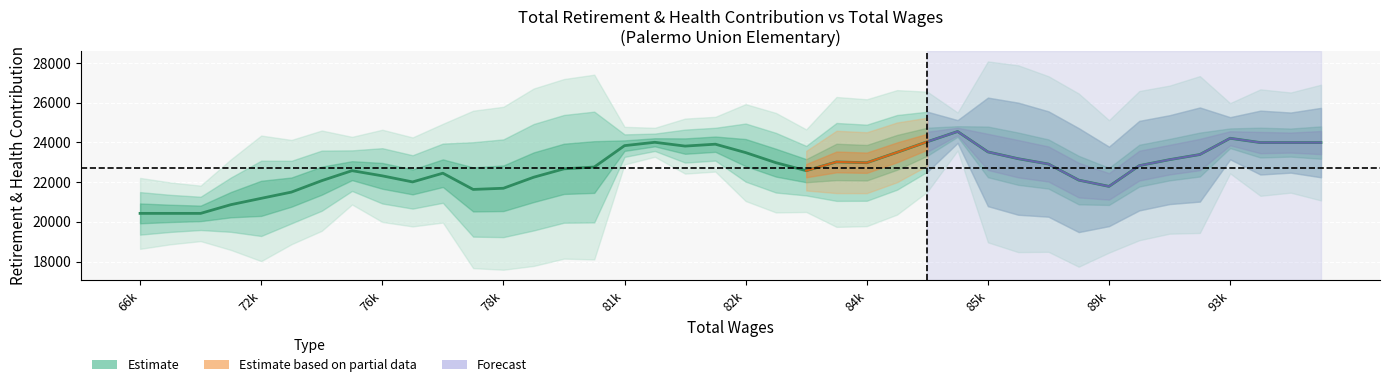

What is the value of the 23rd point from the left?

22574.6